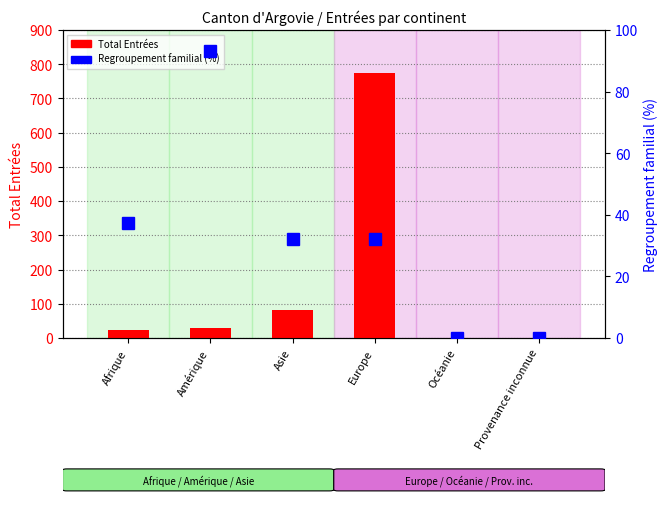

Reading left to right, transcribe all the data shown in this chart.

Total Entrées: 24.0	29.0	81.0	773.0	0.0	0.0
Regroupement familial (%): 37.5	93.1	32.1	32.2	0.0	0.0